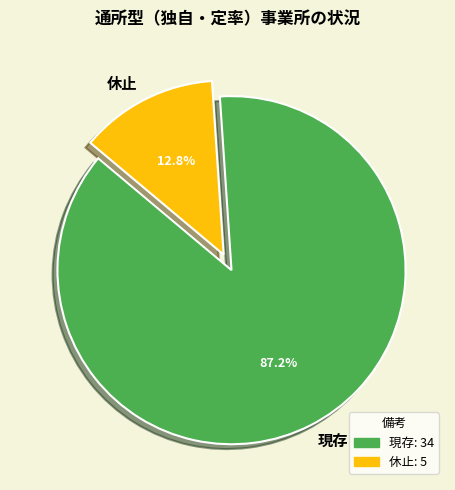

Which category has the biggest portion of the pie?

現存